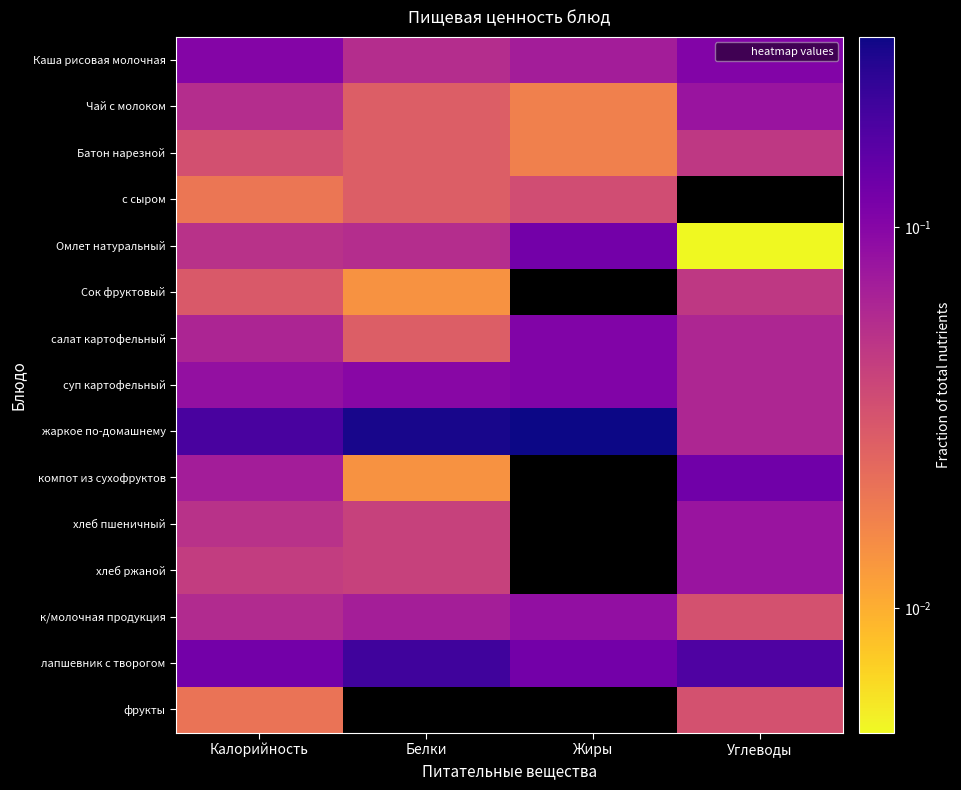

Reading left to right, extract all data points from this chart.

Каша рисовая молочная: Калорийность=0.1	Белки=0.1	Жиры=0.1	Углеводы=0.1
Чай с молоком: Калорийность=0.1	Белки=0.0	Жиры=0.0	Углеводы=0.1
Батон нарезной: Калорийность=0.0	Белки=0.0	Жиры=0.0	Углеводы=0.0
с сыром: Калорийность=0.0	Белки=0.0	Жиры=0.0	Углеводы=0.0
Омлет натуральный: Калорийность=0.1	Белки=0.1	Жиры=0.1	Углеводы=0.0
Сок фруктовый: Калорийность=0.0	Белки=0.0	Жиры=0.0	Углеводы=0.0
салат картофельный: Калорийность=0.1	Белки=0.0	Жиры=0.1	Углеводы=0.1
суп картофельный: Калорийность=0.1	Белки=0.1	Жиры=0.1	Углеводы=0.1
жаркое по-домашнему: Калорийность=0.2	Белки=0.3	Жиры=0.3	Углеводы=0.1
компот из сухофруктов: Калорийность=0.1	Белки=0.0	Жиры=0.0	Углеводы=0.1
хлеб пшеничный: Калорийность=0.1	Белки=0.0	Жиры=0.0	Углеводы=0.1
хлеб ржаной: Калорийность=0.0	Белки=0.0	Жиры=0.0	Углеводы=0.1
к/молочная продукция: Калорийность=0.1	Белки=0.1	Жиры=0.1	Углеводы=0.0
лапшевник с творогом: Калорийность=0.1	Белки=0.2	Жиры=0.1	Углеводы=0.2
фрукты: Калорийность=0.0	Белки=0.0	Жиры=0.0	Углеводы=0.0